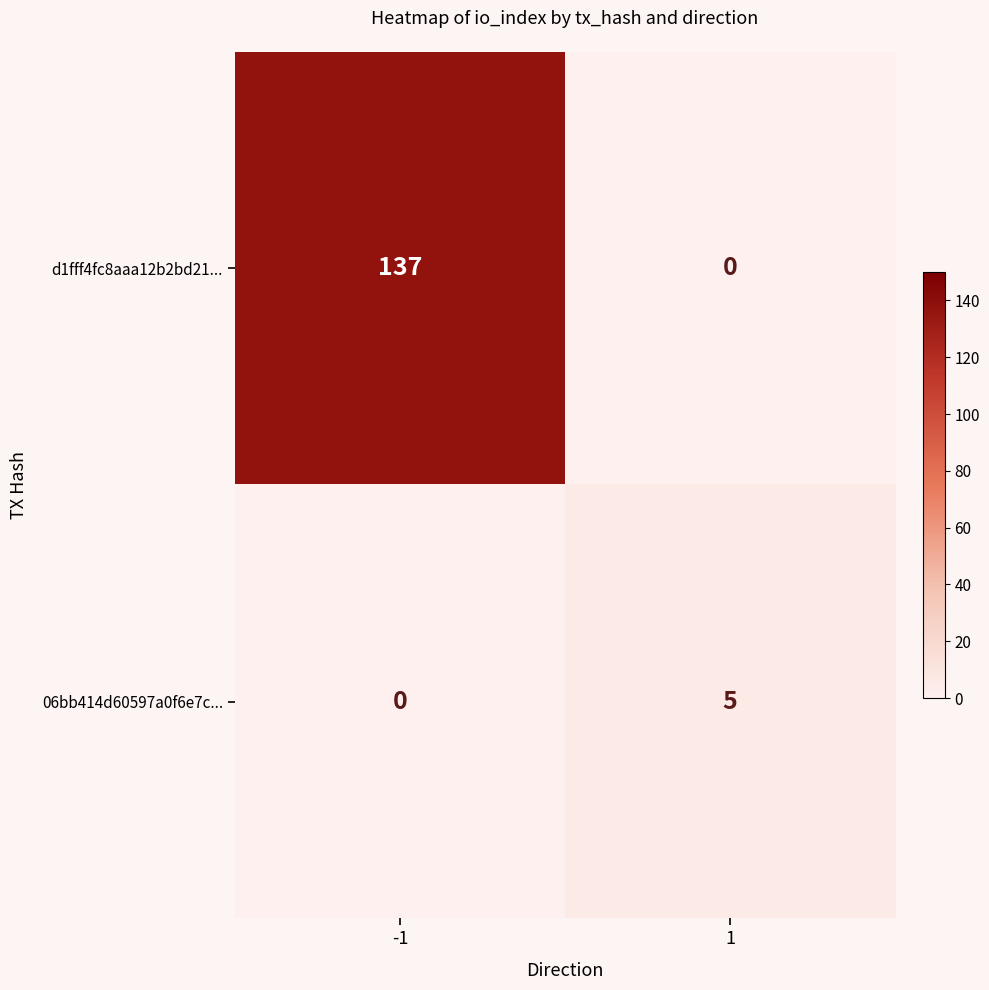

Reading left to right, transcribe all the data shown in this chart.

d1fff4fc8aaa12b2bd21...: 137	0
06bb414d60597a0f6e7c...: 0	5